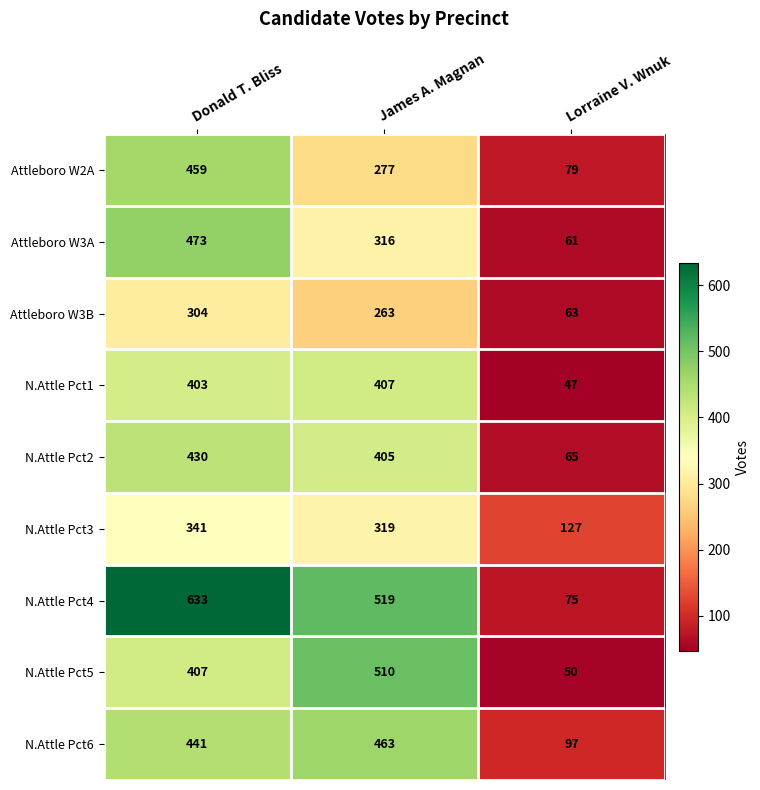

The N.Attle Pct5 series shows 510 at James A. Magnan. True or false?

True